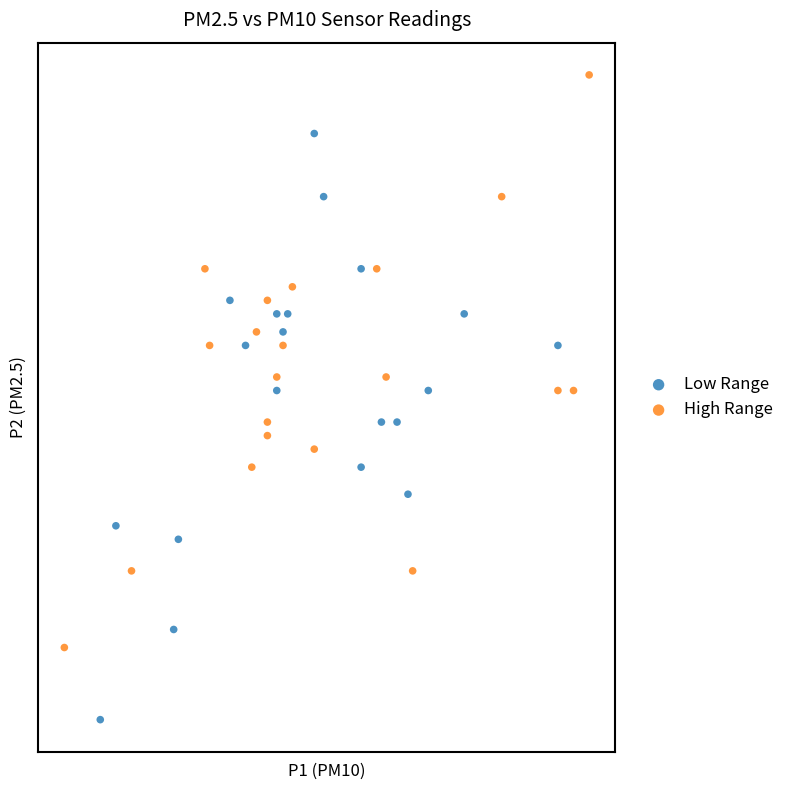

Which series has the widest spread of Y values?

Low Range